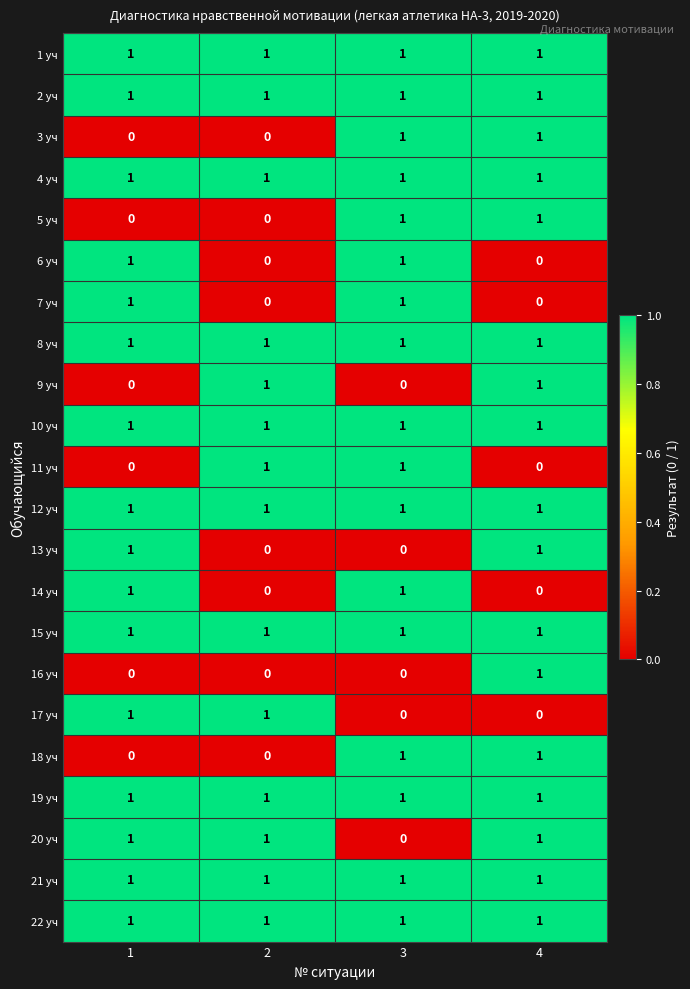

True or false: 9 уч has a value of 2 at 4.

False